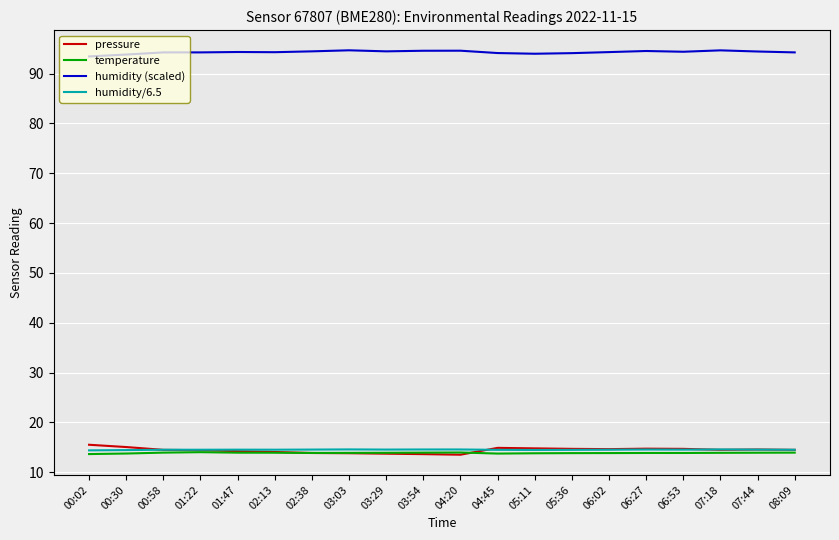

What are all the series names shown in the legend?

pressure, temperature, humidity (scaled), humidity/6.5